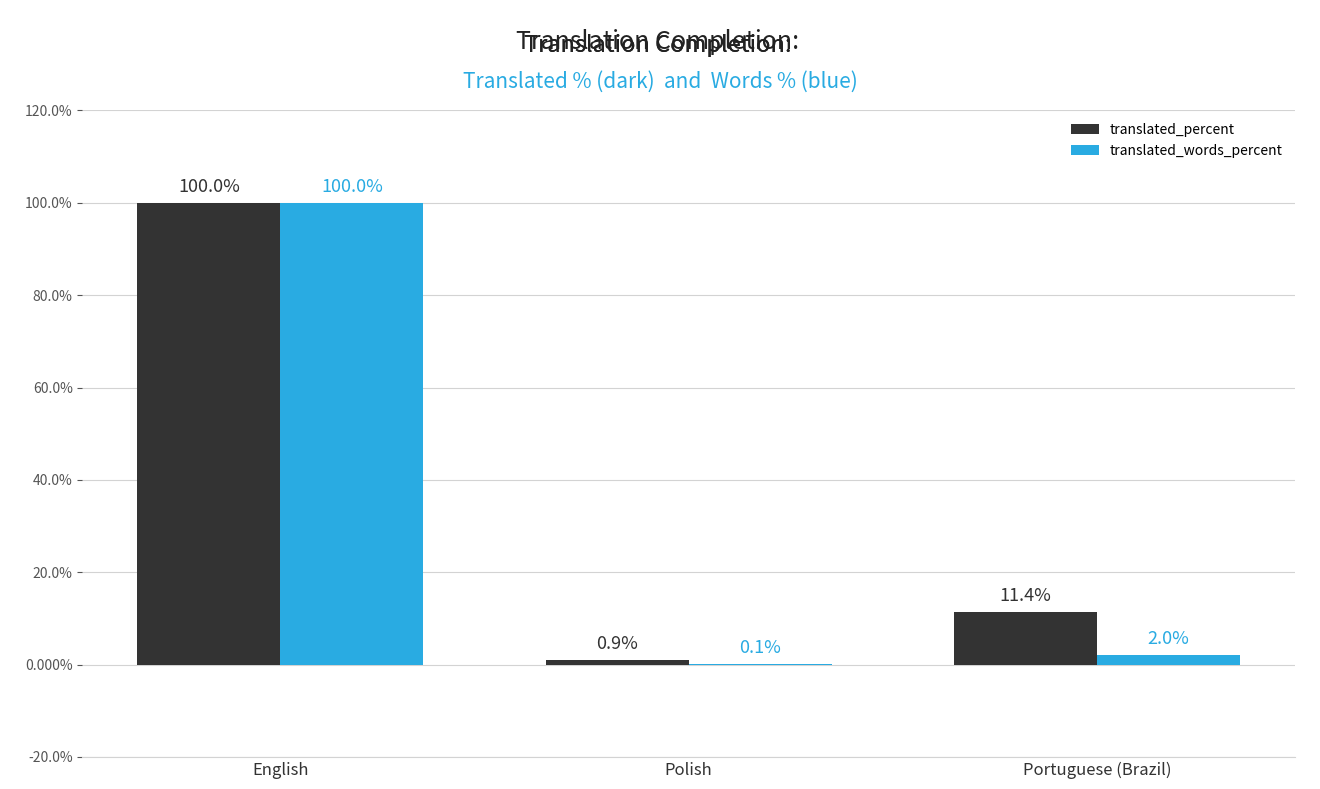

Between English and Portuguese (Brazil), which series saw the biggest shift?

translated_words_percent